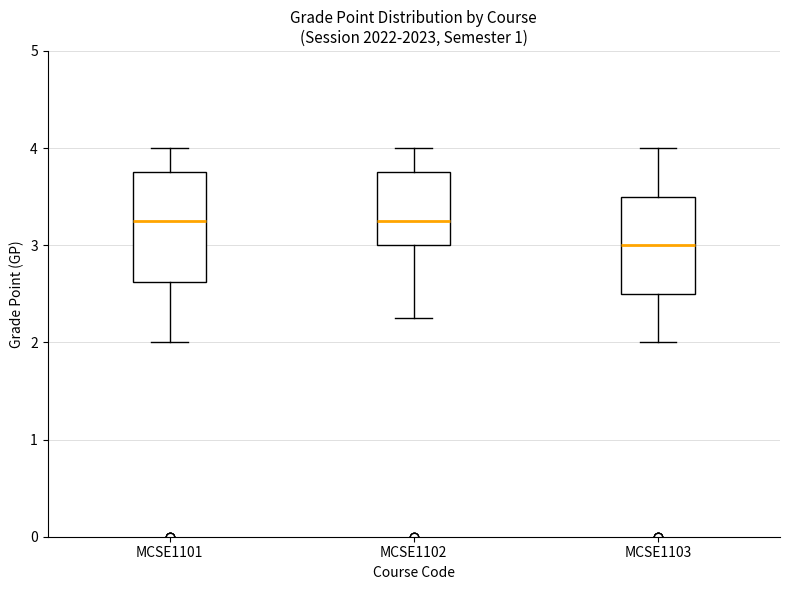

Reading left to right, read every box against the y-axis: the position of its median line, the range the box covers, and the ends of its whiskers. The values are not printed on the chart, so give them approximately, as read against the axis.

MCSE1101: median 3.3, box 2.6 to 3.8, whiskers 2.0 to 4.0
MCSE1102: median 3.3, box 3.0 to 3.8, whiskers 2.3 to 4.0
MCSE1103: median 3.0, box 2.5 to 3.5, whiskers 2.0 to 4.0